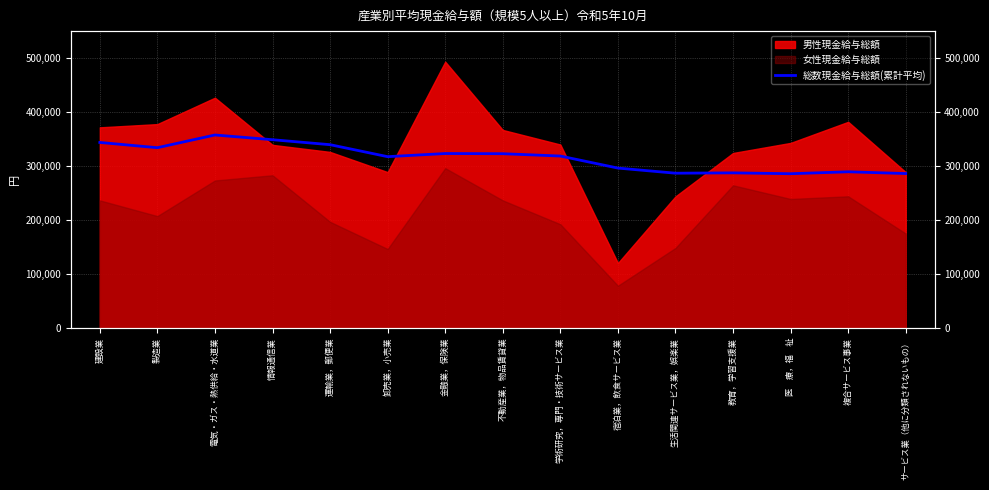

How many lines are shown in the chart?

1